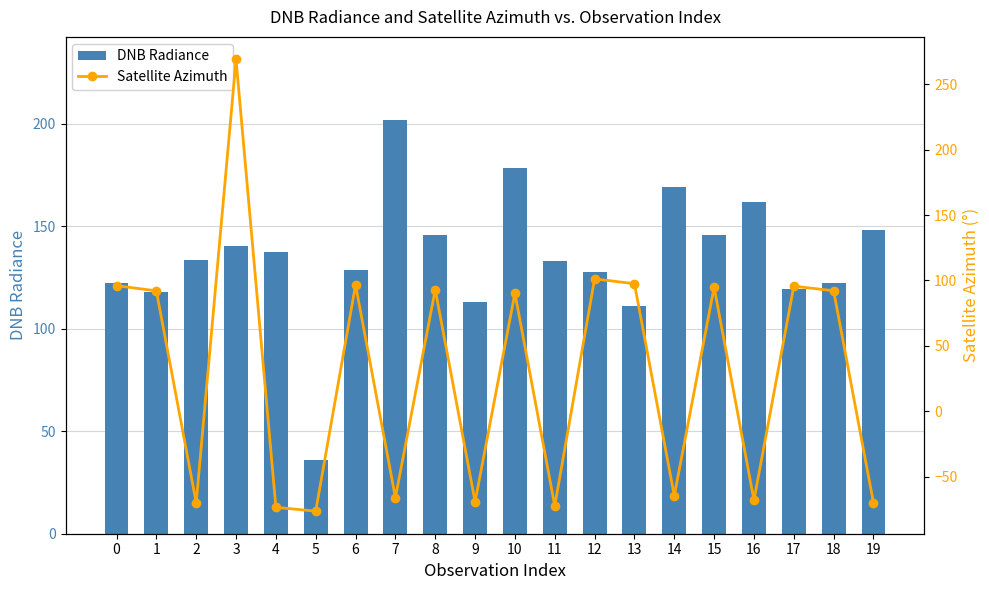

What is the difference between the DNB Radiance values at 7 and 3?

61.6